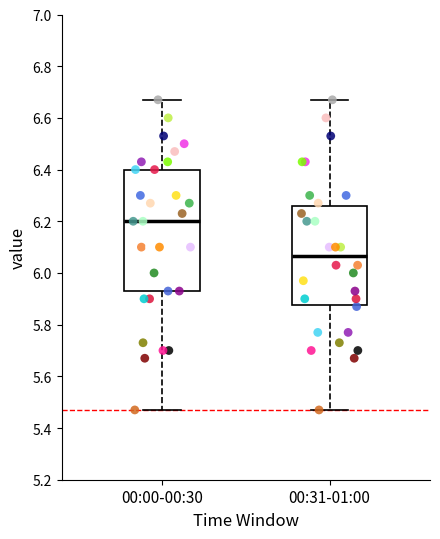

Where does the lower whisker of the box for 00:00-00:30 end on the y-axis? The values are not printed on the chart, so give them approximately, as read against the axis.

5.48